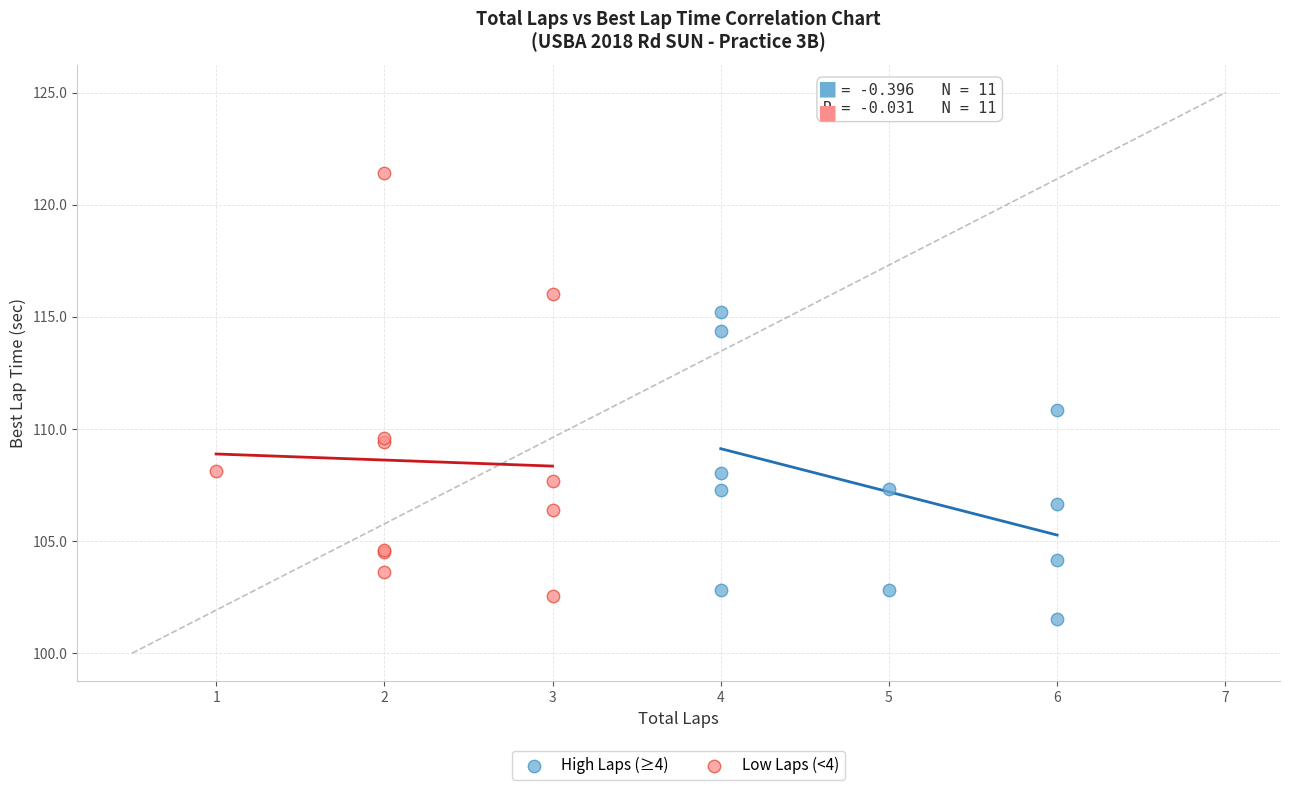

Which series has the widest spread of Y values?

Low Laps (<4)